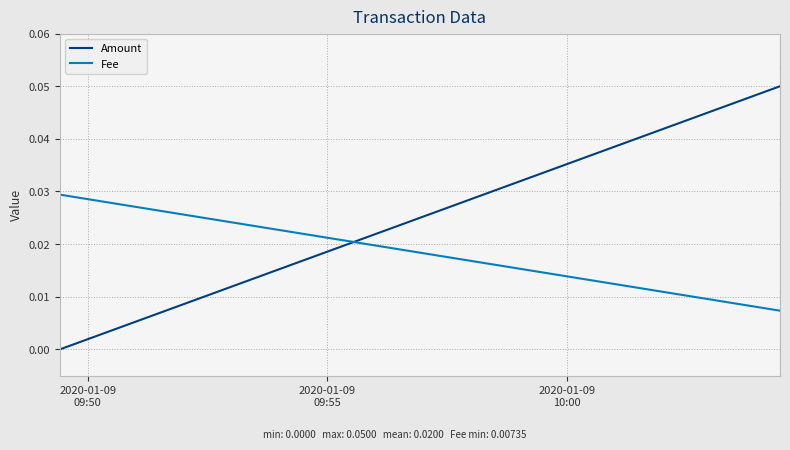

How many lines are shown in the chart?

2